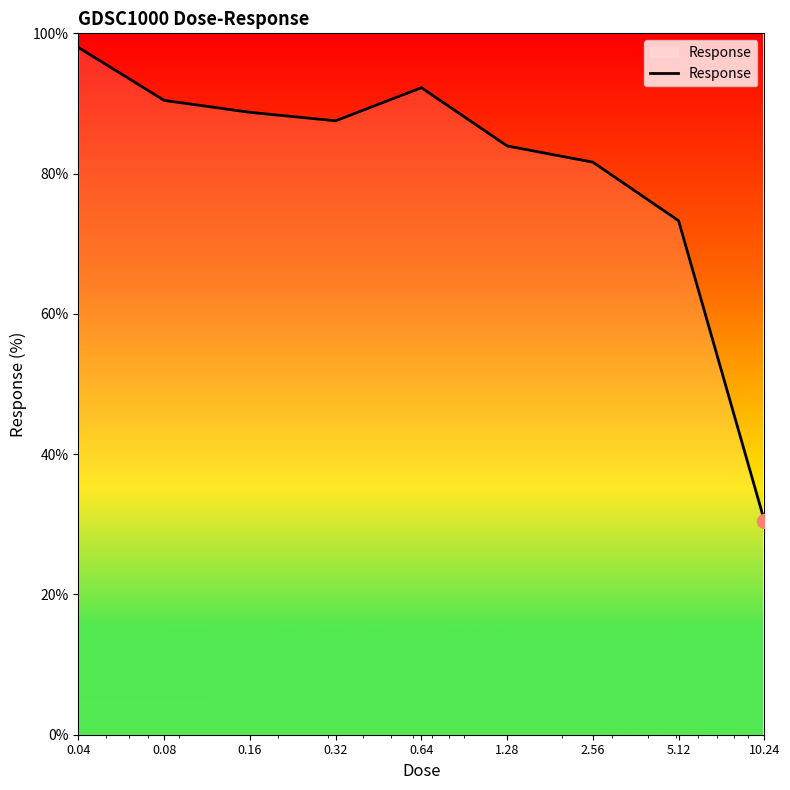

True or false: there are more than 1 points higher than both neighbors.

False